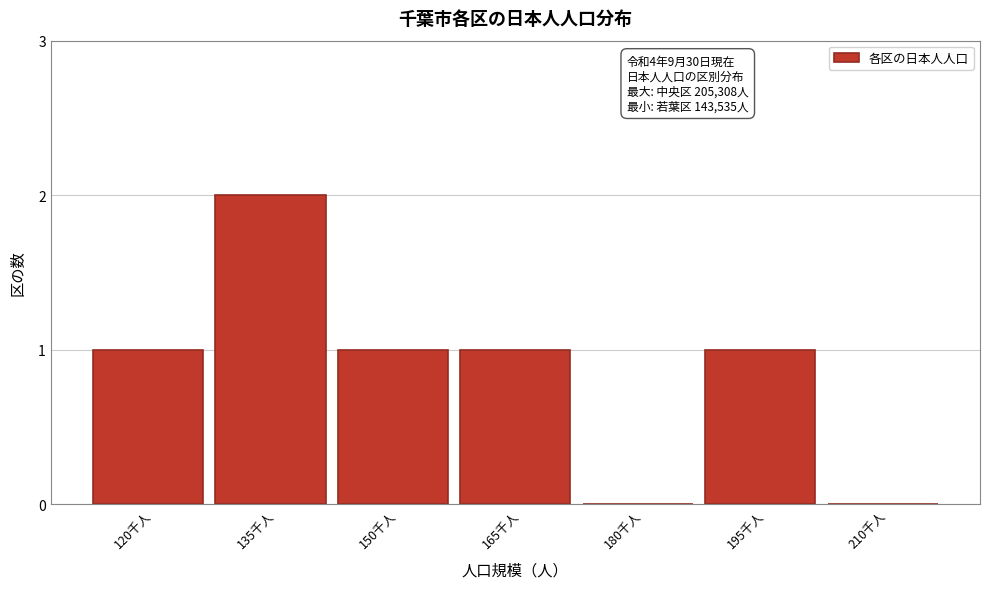

Reading left to right, transcribe all the data shown in this chart.

120千人=1	135千人=2	150千人=1	165千人=1	180千人=0	195千人=1	210千人=0